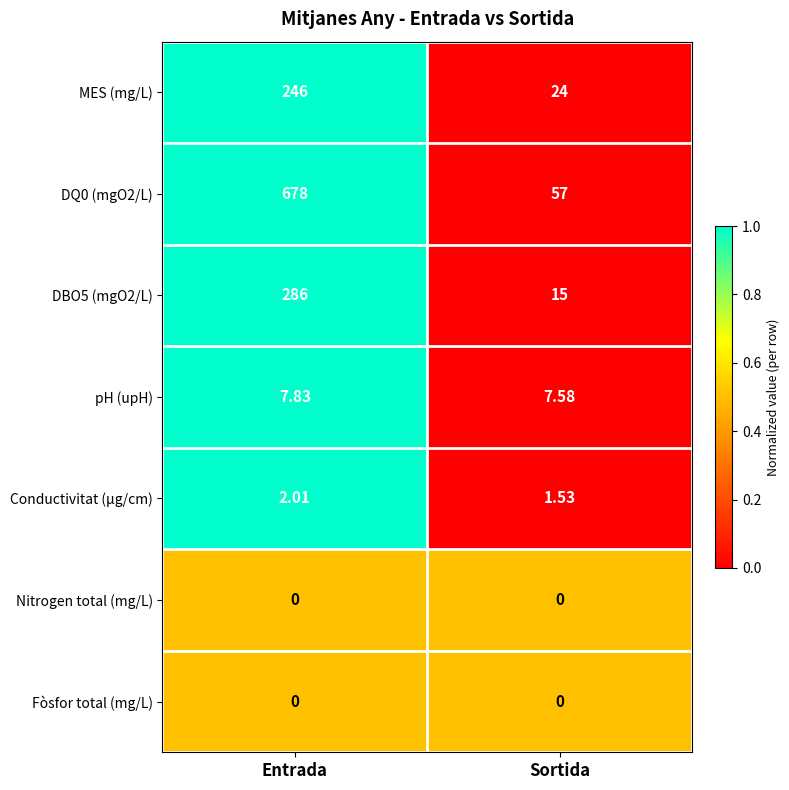

At which category does the chart reach its peak across all series?

Entrada